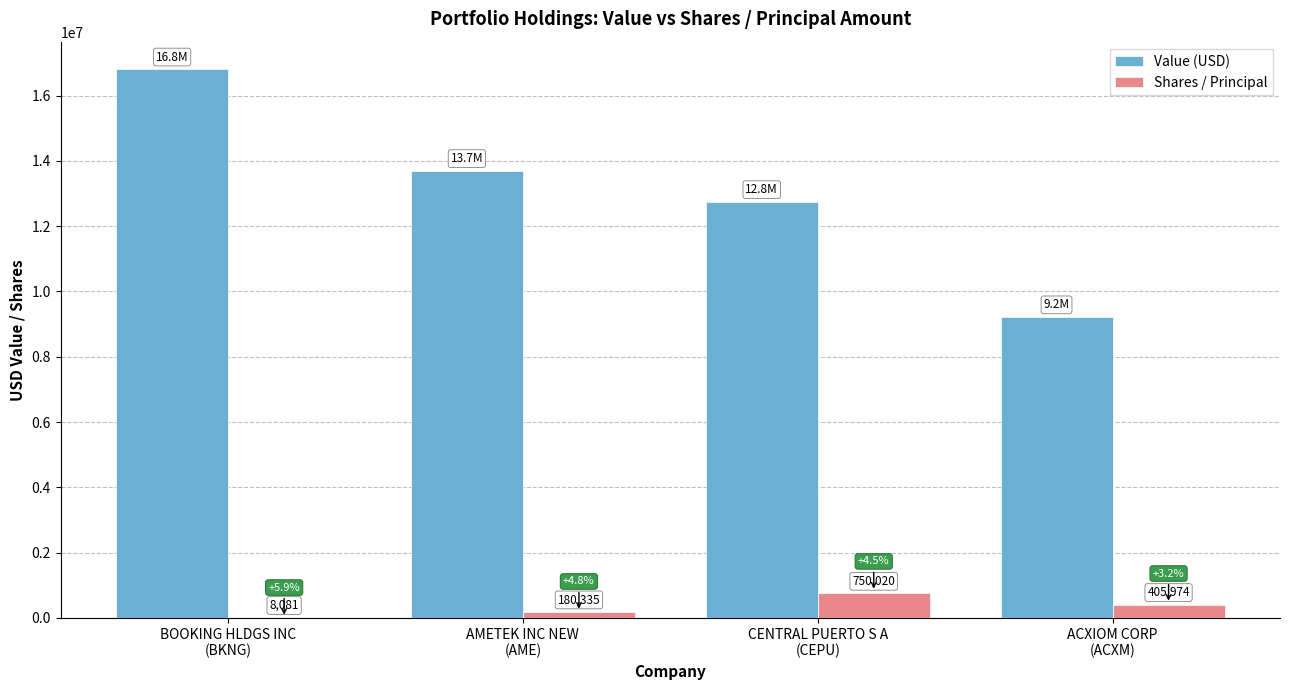

What is the spread (max minus min) of values at ACXIOM CORP
(ACXM)?

8814026